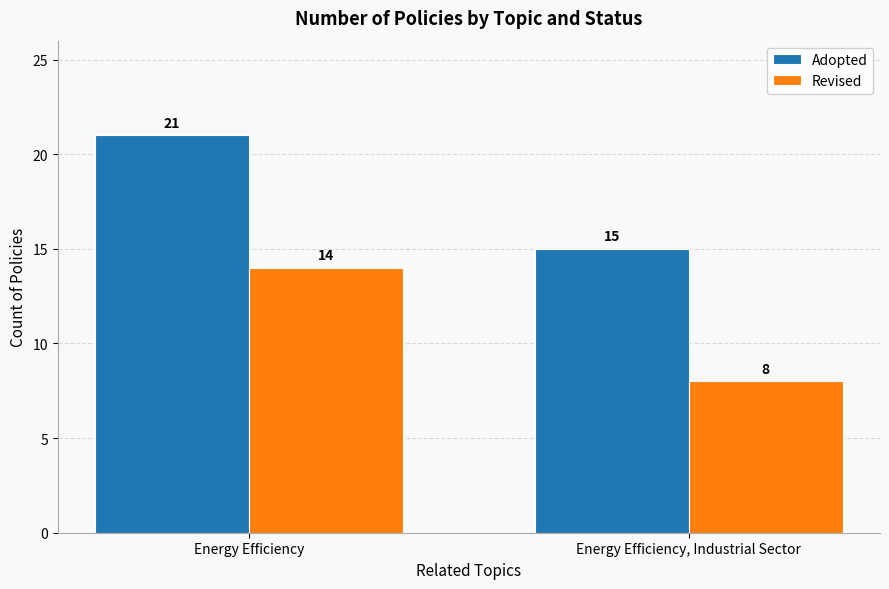

What value does the Adopted series have at Energy Efficiency, Industrial Sector?

15